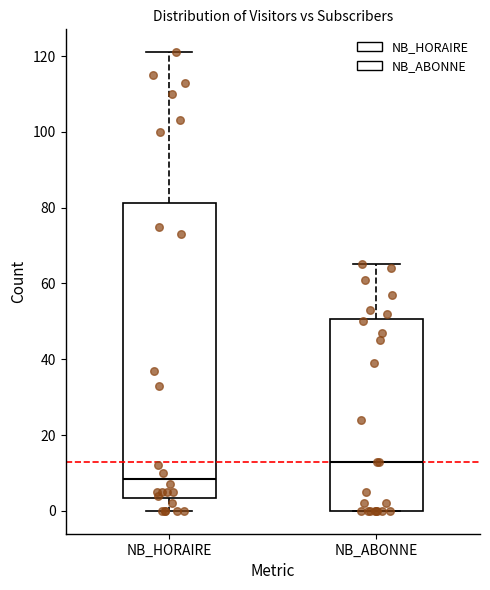

Which box is the tallest, from its lower edge to its upper edge?

NB_HORAIRE